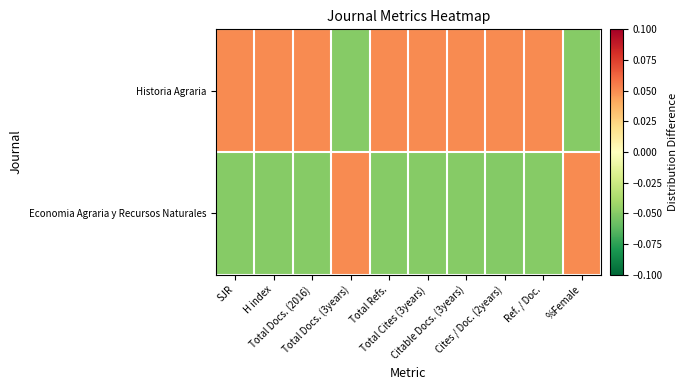

Which series has the largest range (max minus min)?

Historia Agraria